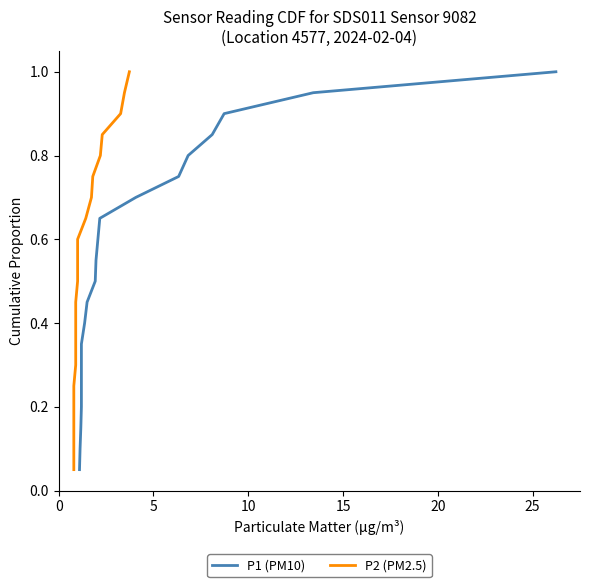

Rank the series at 20 from highest to lowest value.

P1 (PM10), P2 (PM2.5)